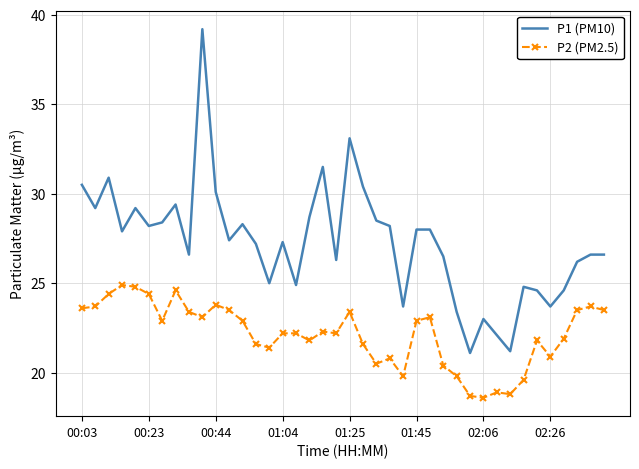

What is the maximum value for P2 (PM2.5)?

24.9